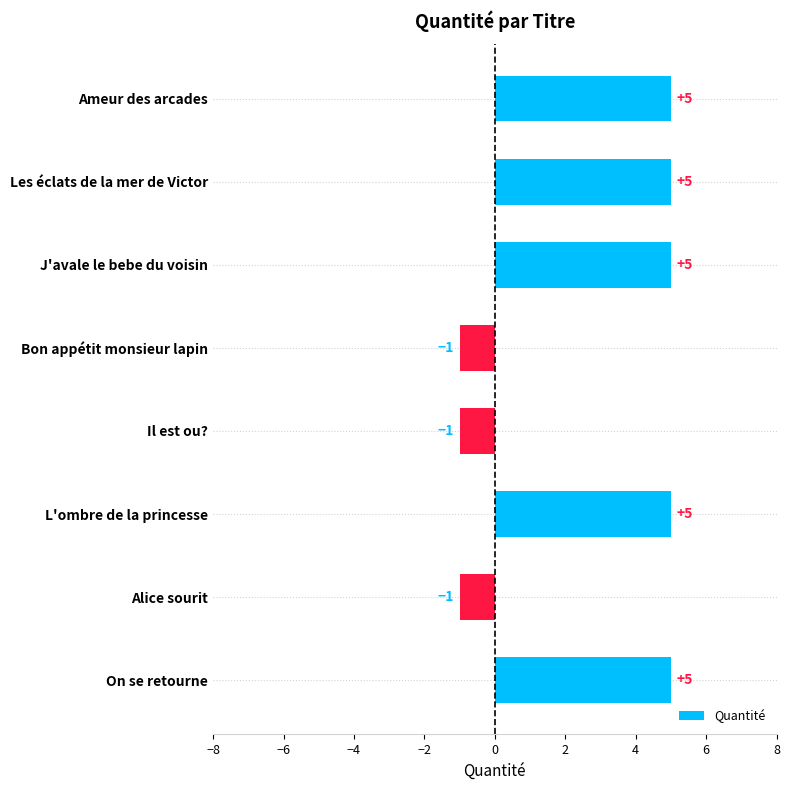

What is the greatest value displayed?

5